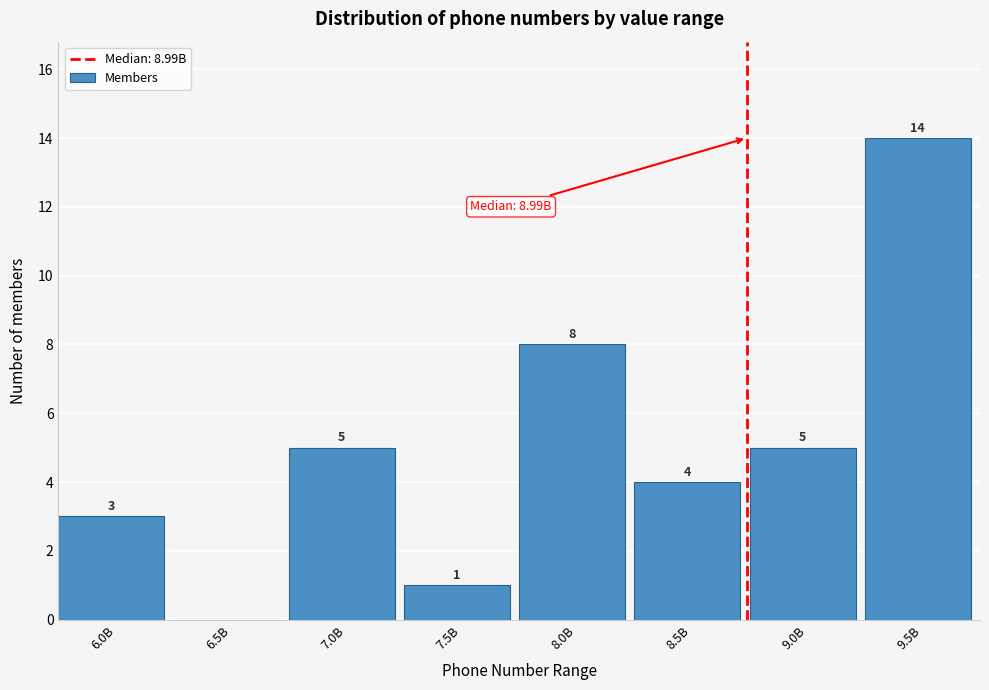

Reading left to right, what are all the values shown in this chart?

6.0B=3	6.5B=0	7.0B=5	7.5B=1	8.0B=8	8.5B=4	9.0B=5	9.5B=14